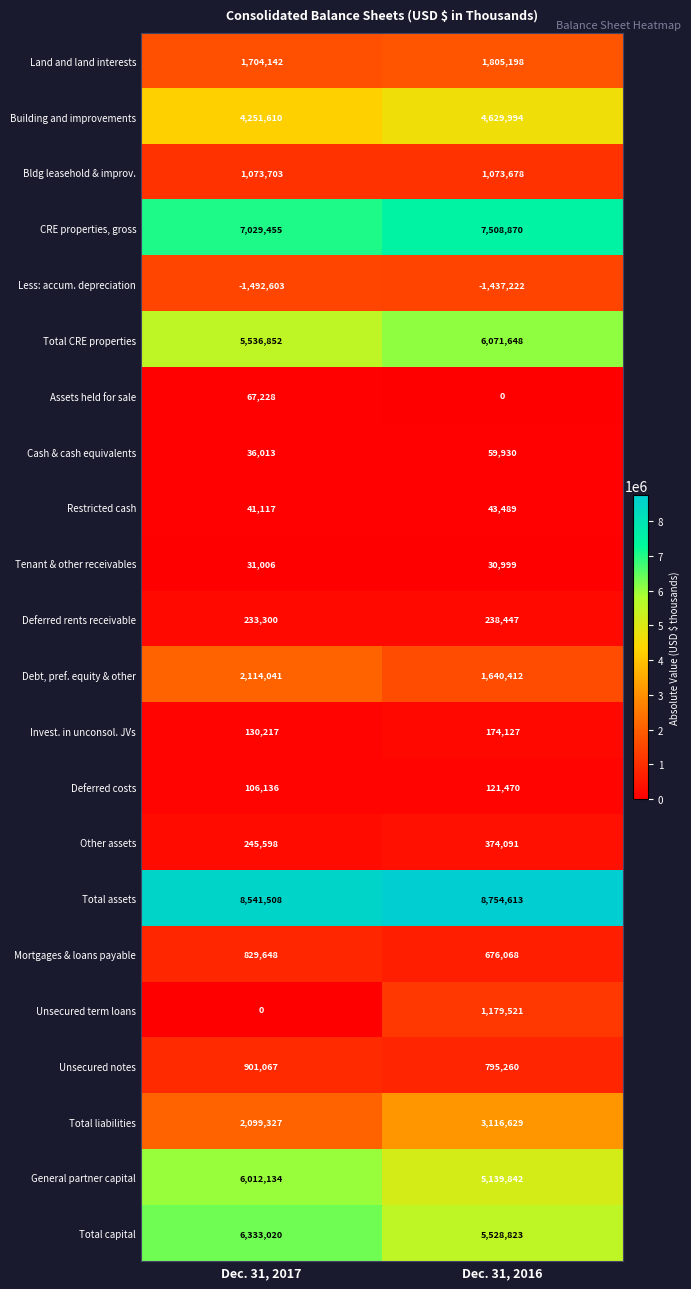

Which category has the highest value across all series?

Dec. 31, 2016